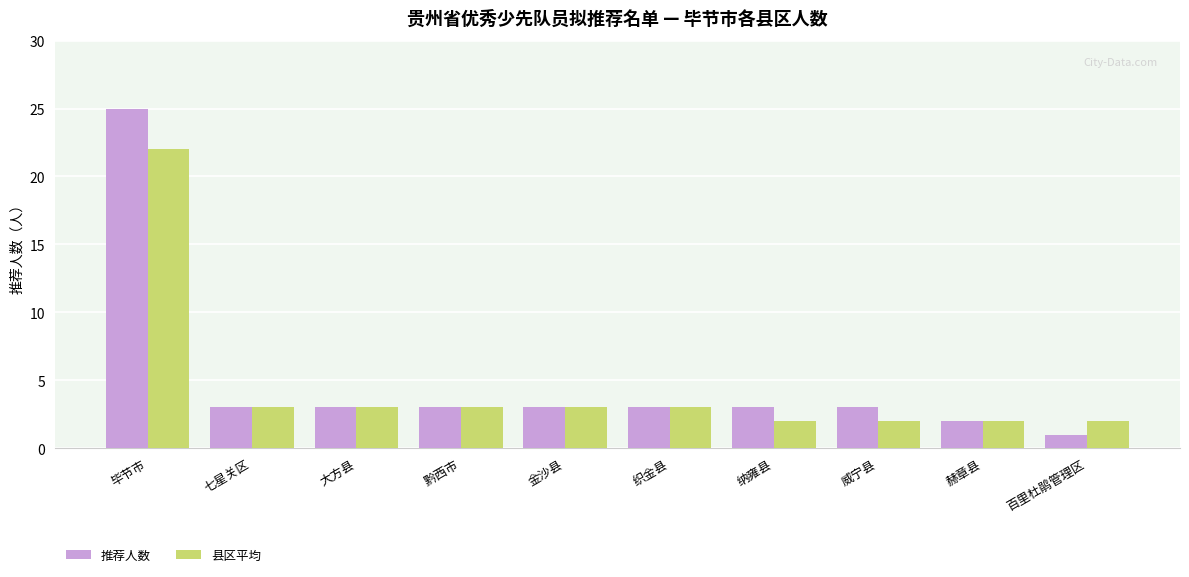

Reading right to left, transcribe all the data shown in this chart.

推荐人数: 1	2	3	3	3	3	3	3	3	25
县区平均: 2	2	2	2	3	3	3	3	3	22